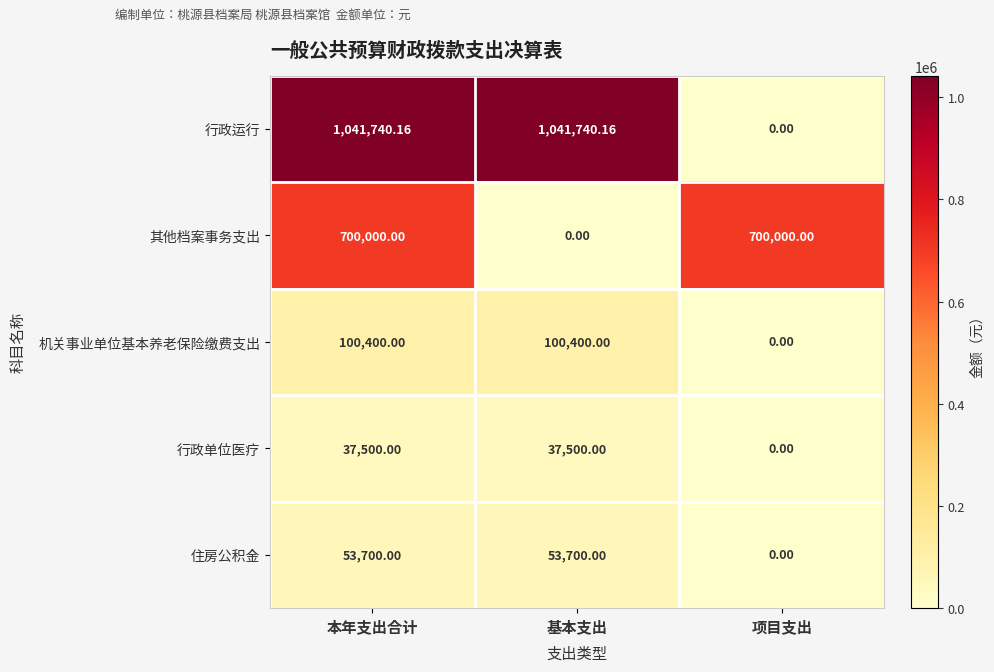

Is the value of 其他档案事务支出 at 本年支出合计 greater than the value of 机关事业单位基本养老保险缴费支出 at 本年支出合计?

Yes